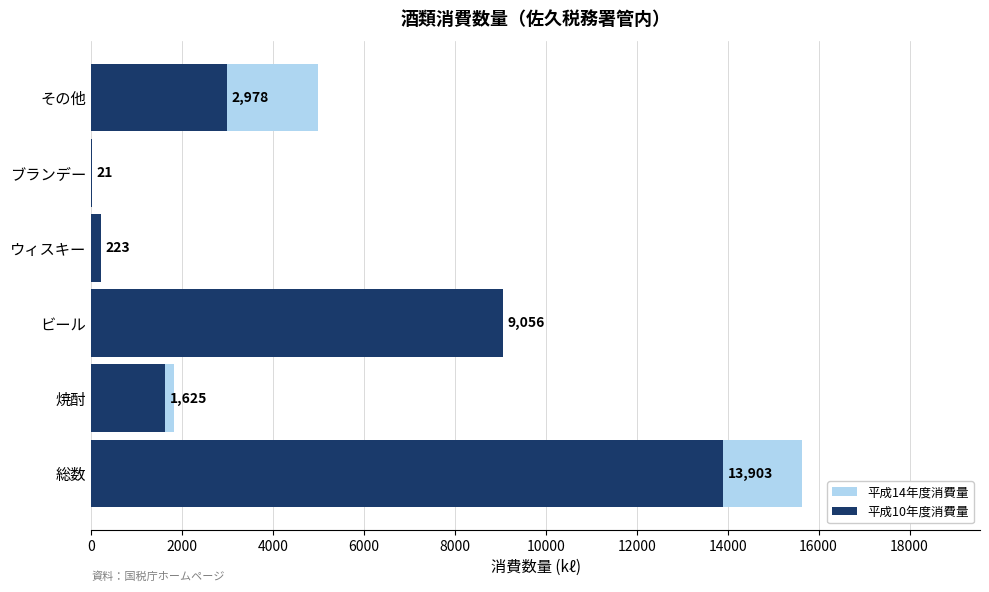

Which series has the largest total across all categories?

平成14年度消費量